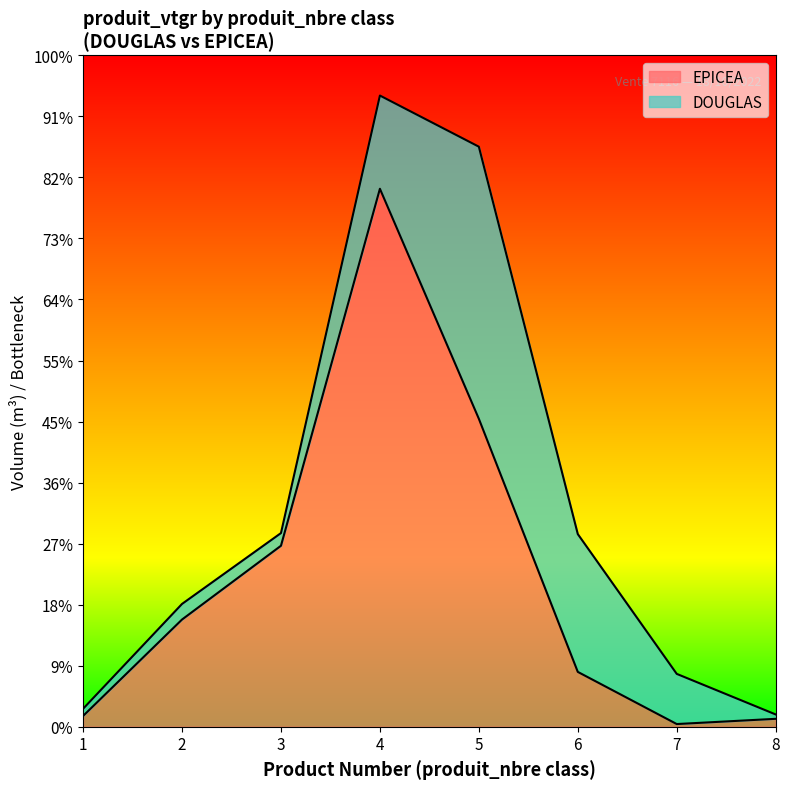

Reading left to right, what are all the values shown in this chart?

8.8	87.8	148.3	440.7	252.3	45.0	2.2	6.5